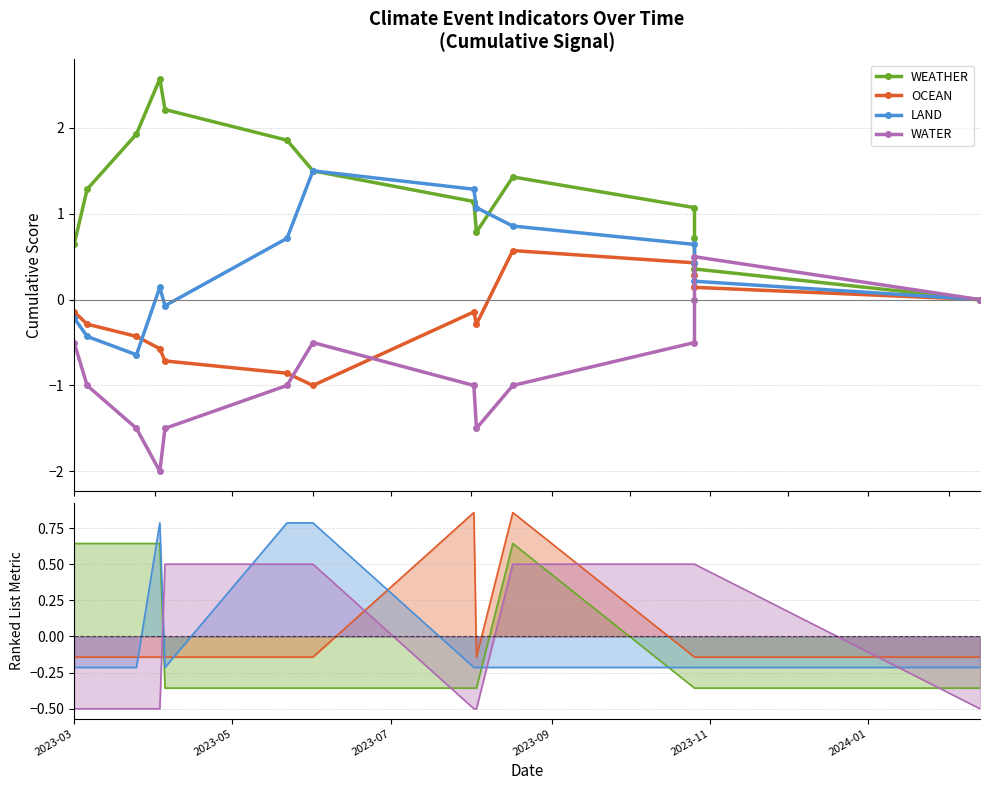

List the series in order of their peak value, highest first.

WEATHER, LAND, OCEAN, WATER